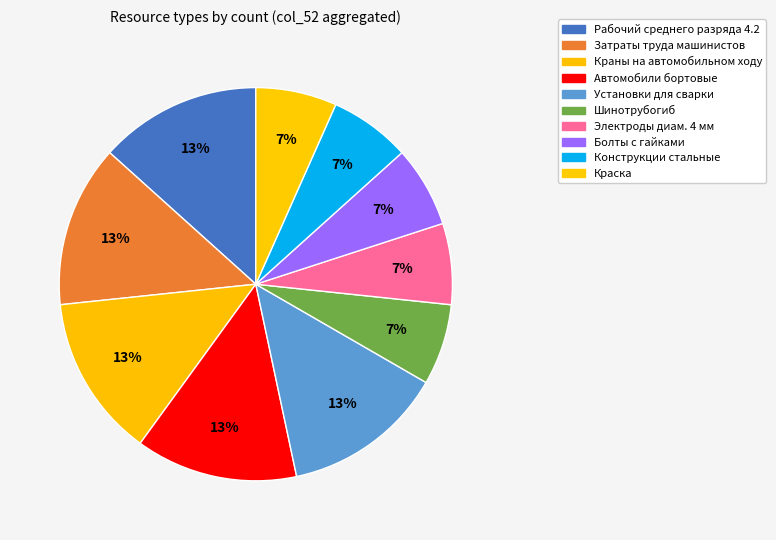

How many slices are in this pie chart?

10